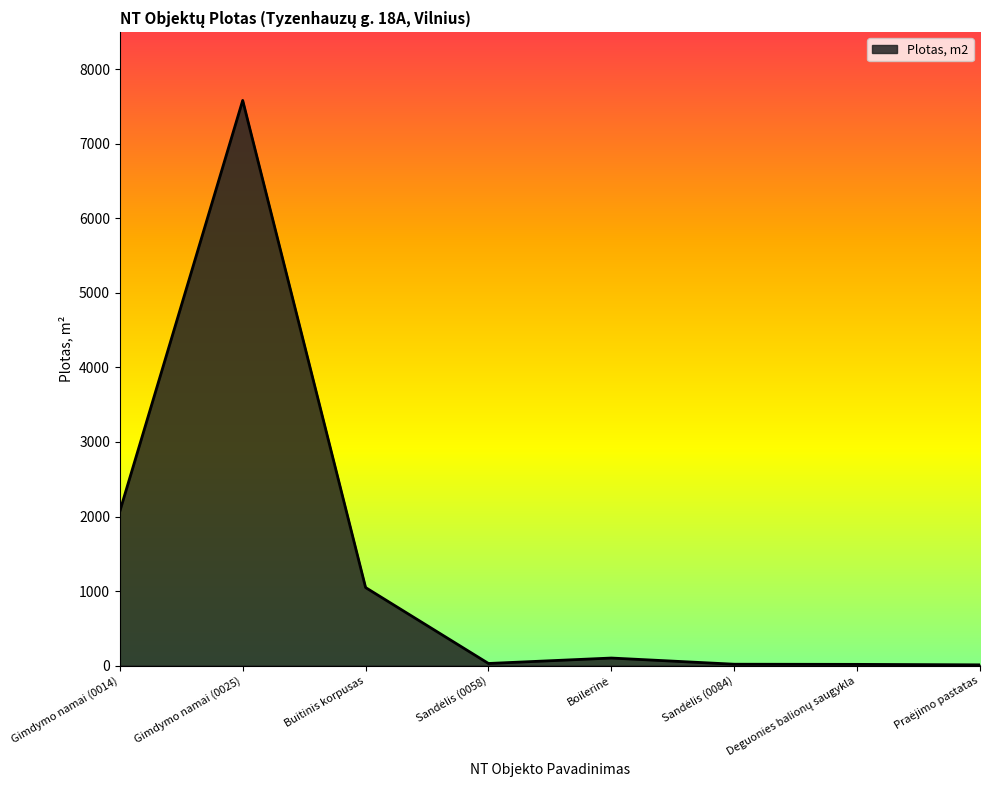

At which category does the chart reach its peak across all series?

Gimdymo namai (0025)